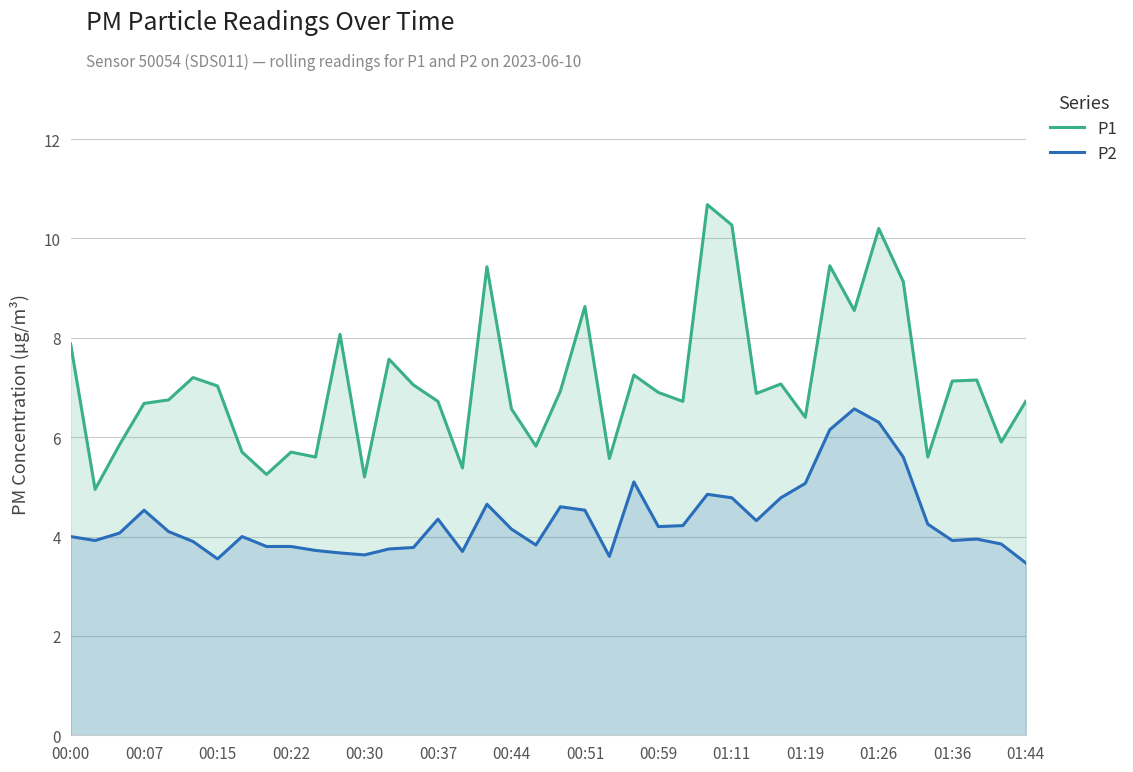

What is the sum of all P2 values?

173.0